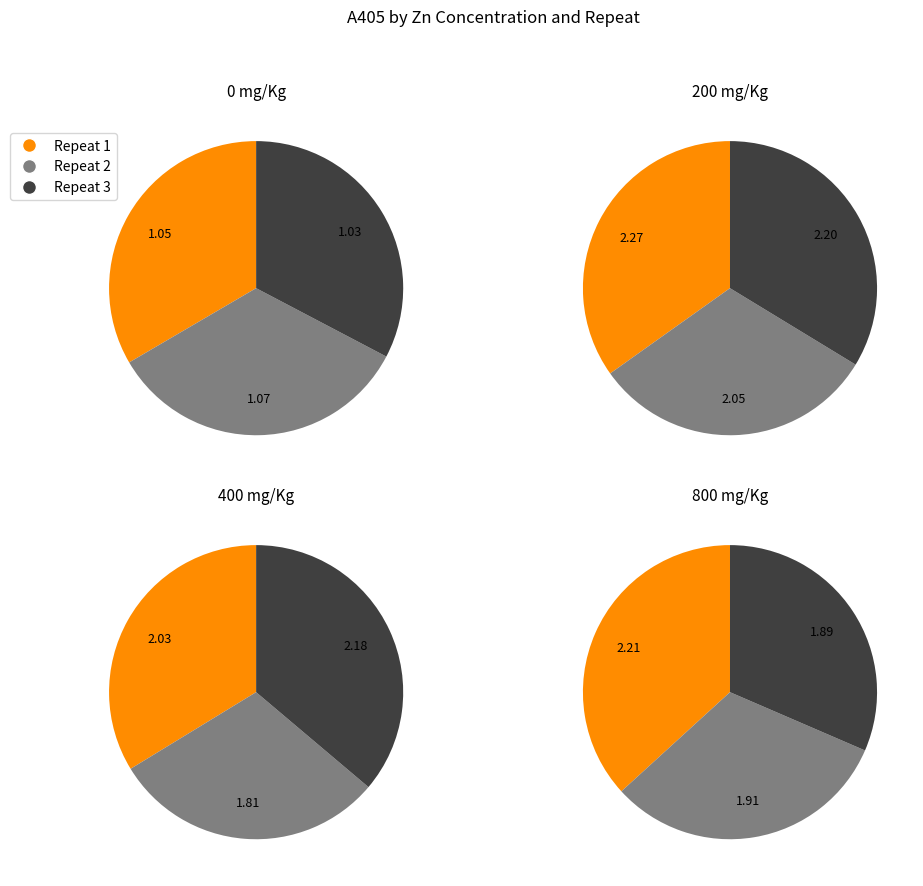

Does any single category account for the majority?

No